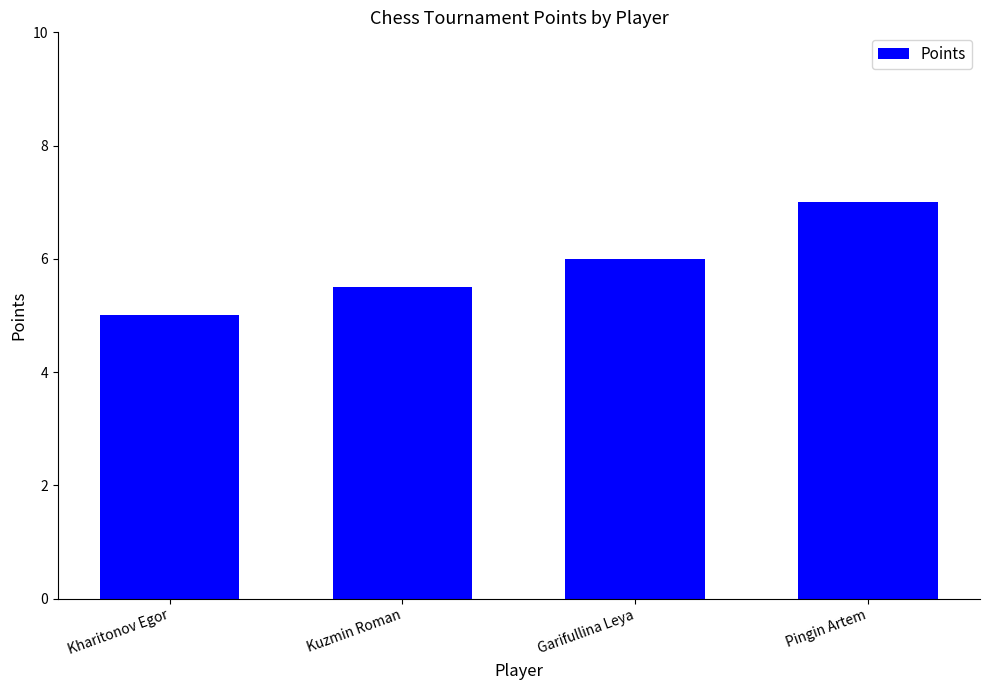

What is the difference between the values at Kuzmin Roman and Kharitonov Egor?

0.5